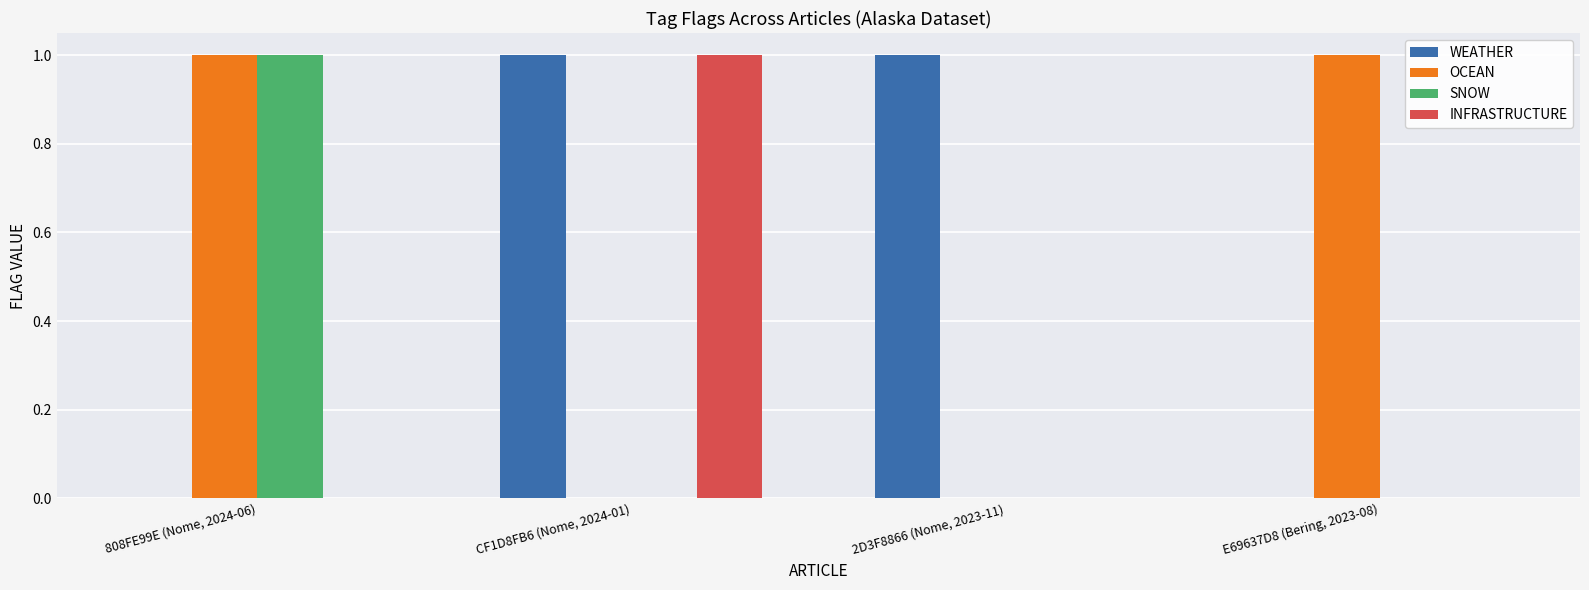

What is the difference between the WEATHER values at 2D3F8866 (Nome, 2023-11) and E69637D8 (Bering, 2023-08)?

1